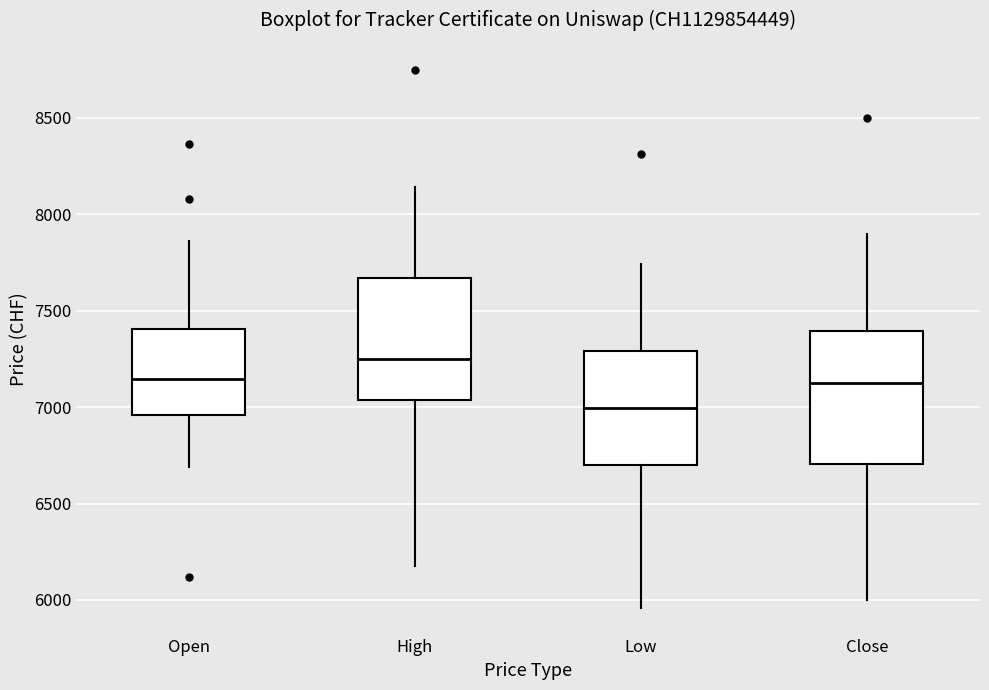

Which box's median line is the highest?

High